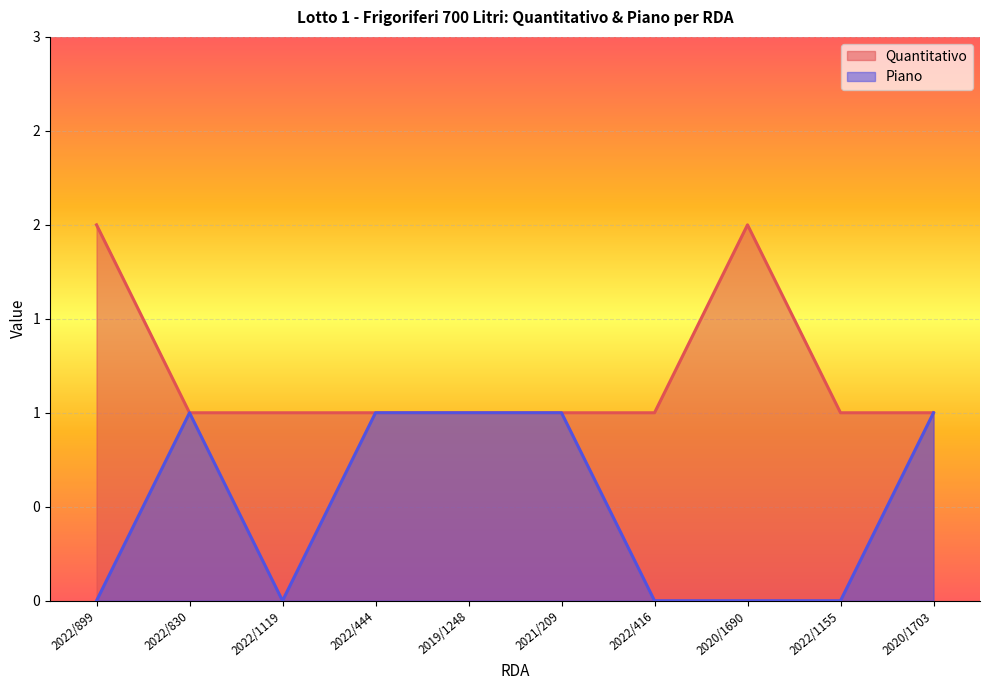

What is the highest value of the Piano series?

1